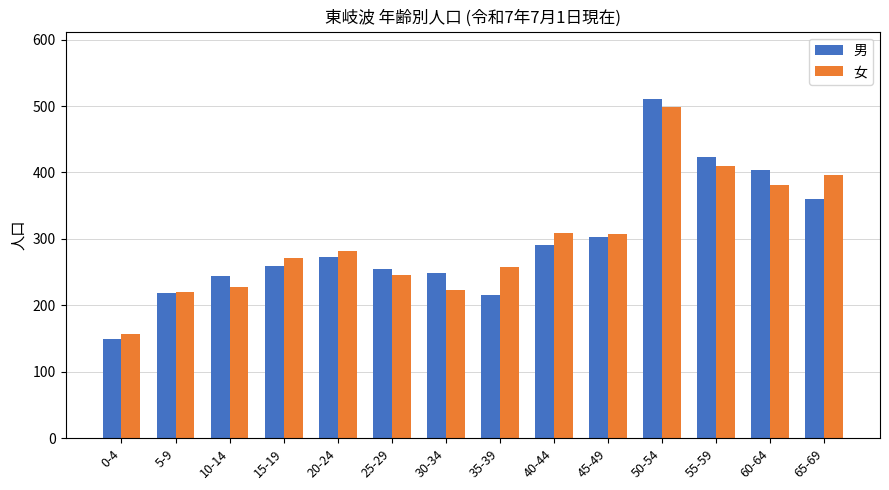

What is the difference between the 女 values at 20-24 and 60-64?

99